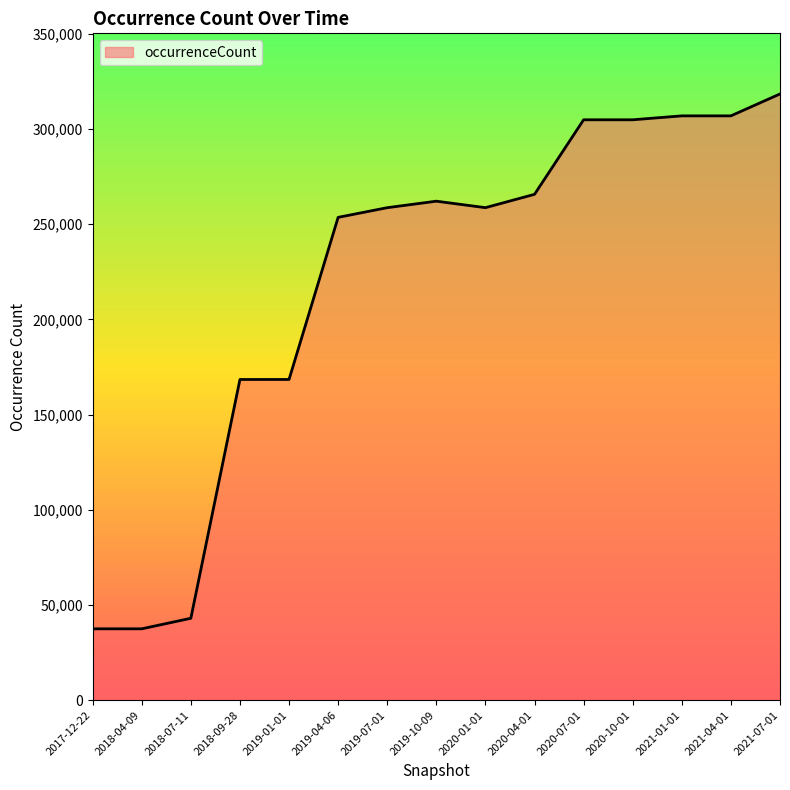

What is the maximum value shown in the chart?

318343